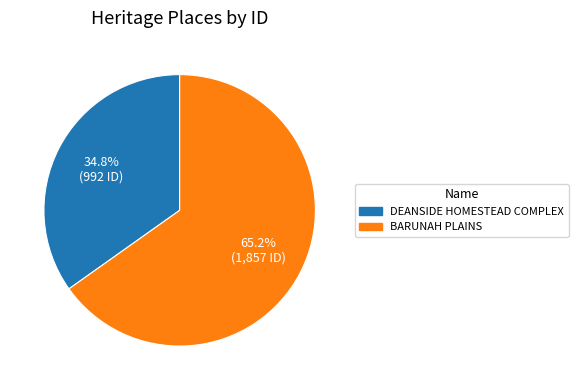

To the nearest percent, what is the average slice percentage?

50%